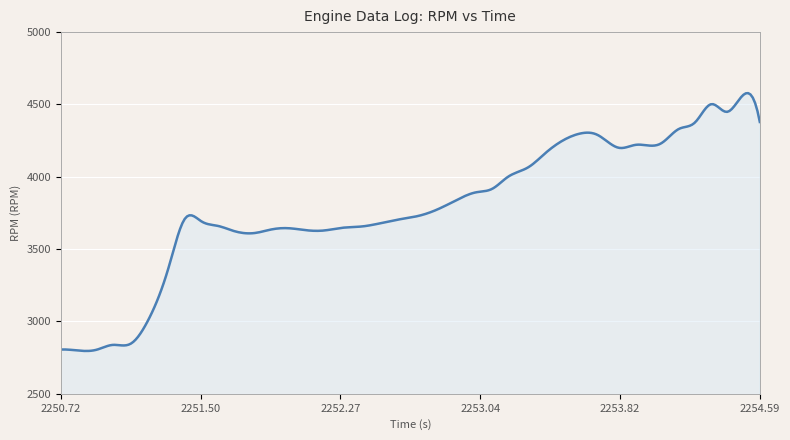

What is the difference between the maximum and minimum values?

1782.3